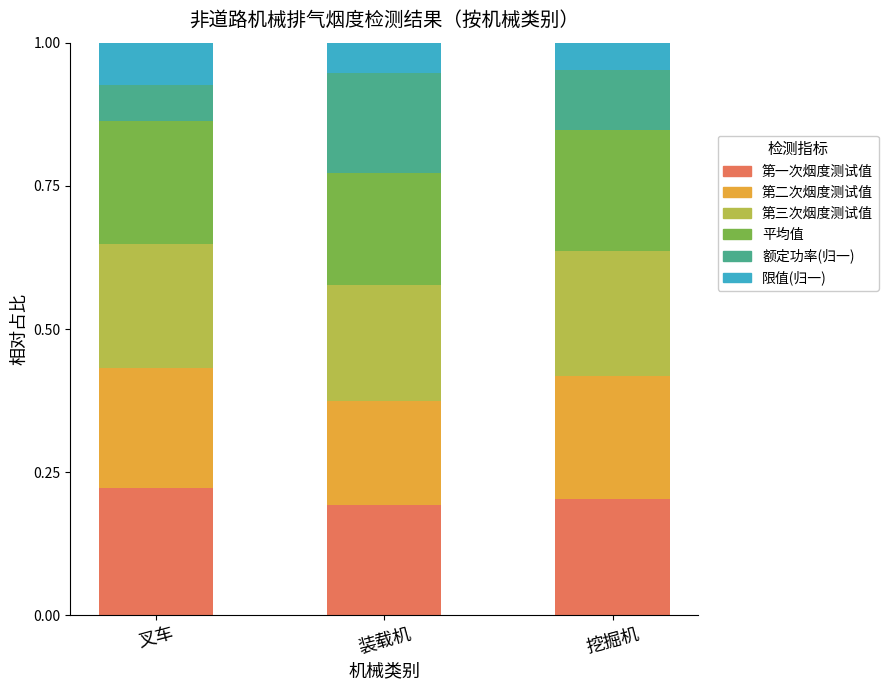

The value of 第一次烟度测试值 at 装载机 is 0.2. True or false?

True